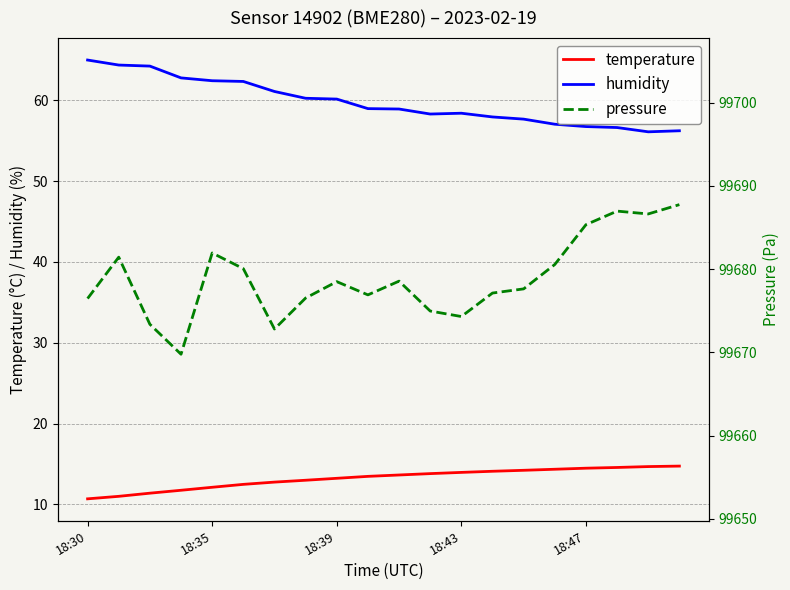

What is the total value across all series at 19?

99758.7